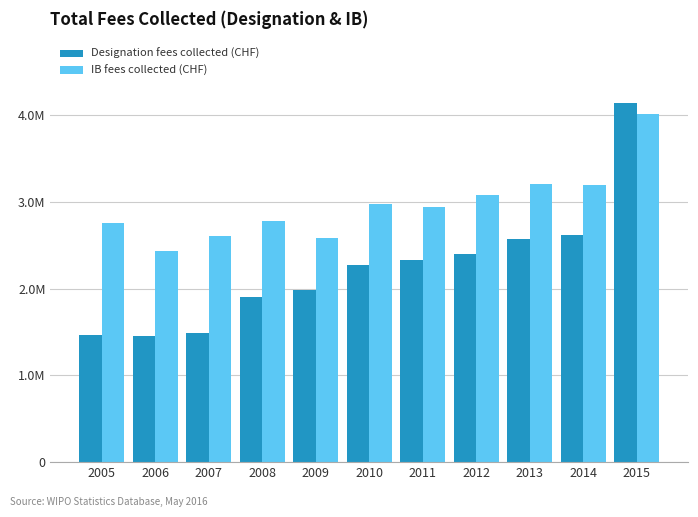

What is the smallest value displayed?

1449000